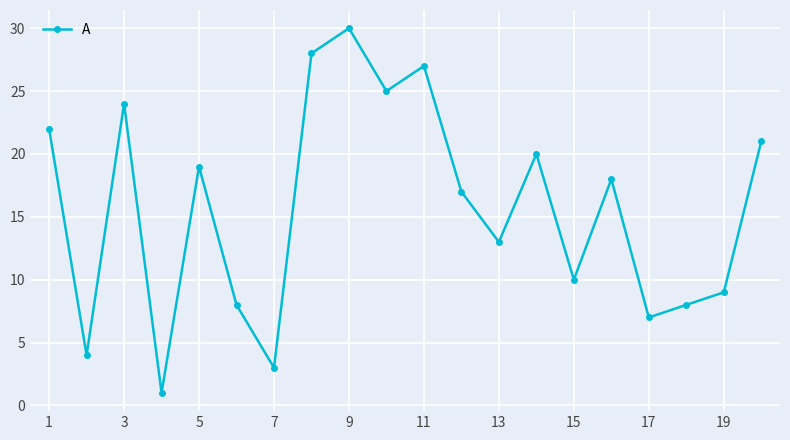

What is the value of the 8th point from the left?

28